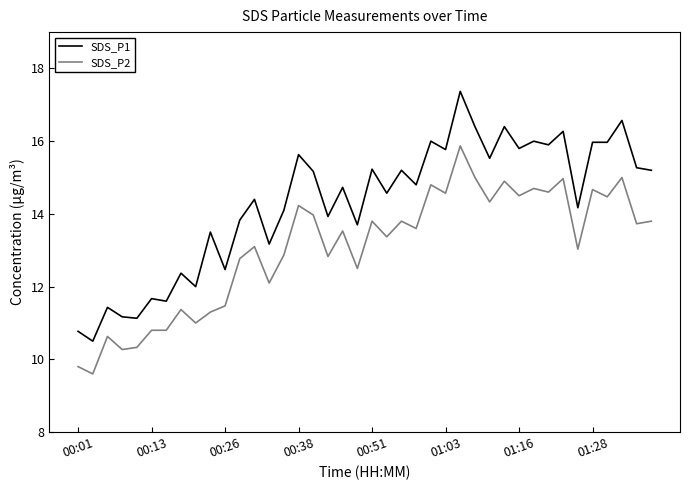

Rank the series by their average value, from highest to lowest.

SDS_P1, SDS_P2